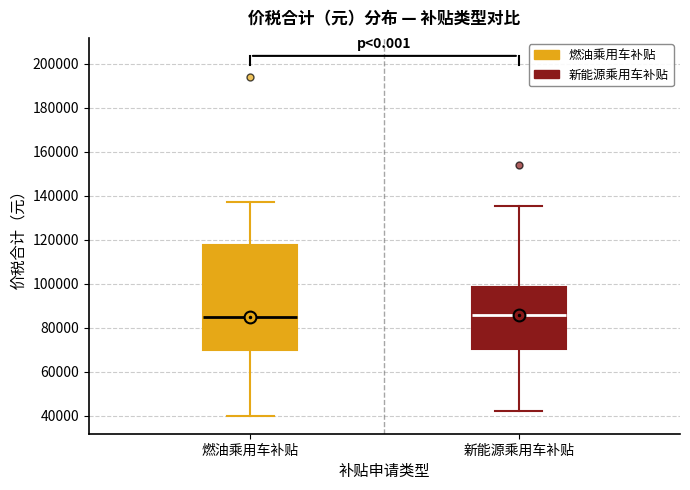

Reading left to right, read every box against the y-axis: the position of its median line, the range the box covers, and the ends of its whiskers. The values are not printed on the chart, so give them approximately, as read against the axis.

燃油乘用车补贴: median 86000, box 70000 to 118000, whiskers 40000 to 138000
新能源乘用车补贴: median 86000, box 70000 to 98000, whiskers 42000 to 136000